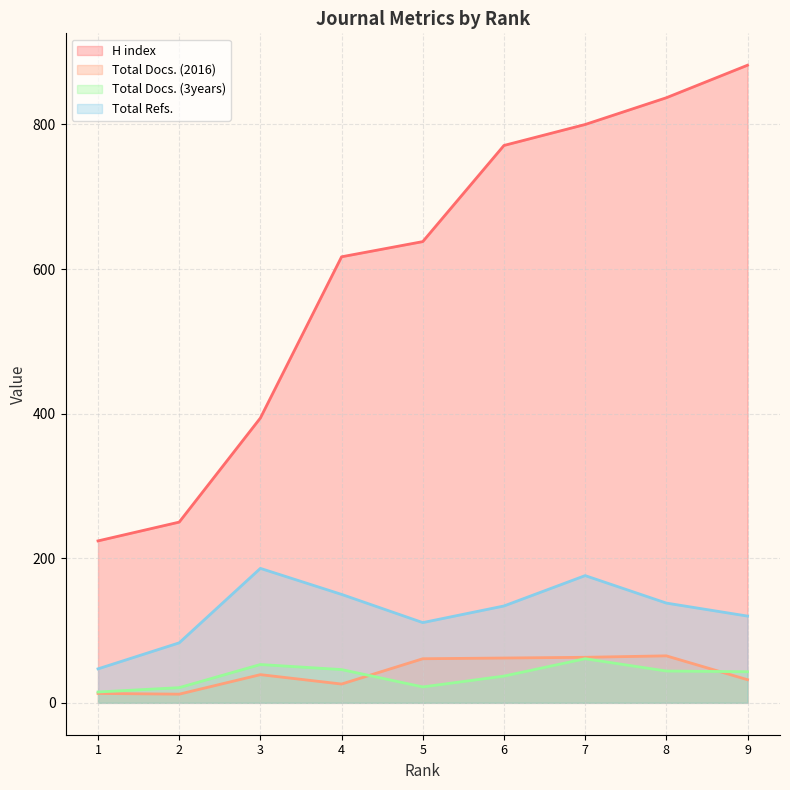

What are all the series names shown in the legend?

H index, Total Docs. (2016), Total Docs. (3years), Total Refs.